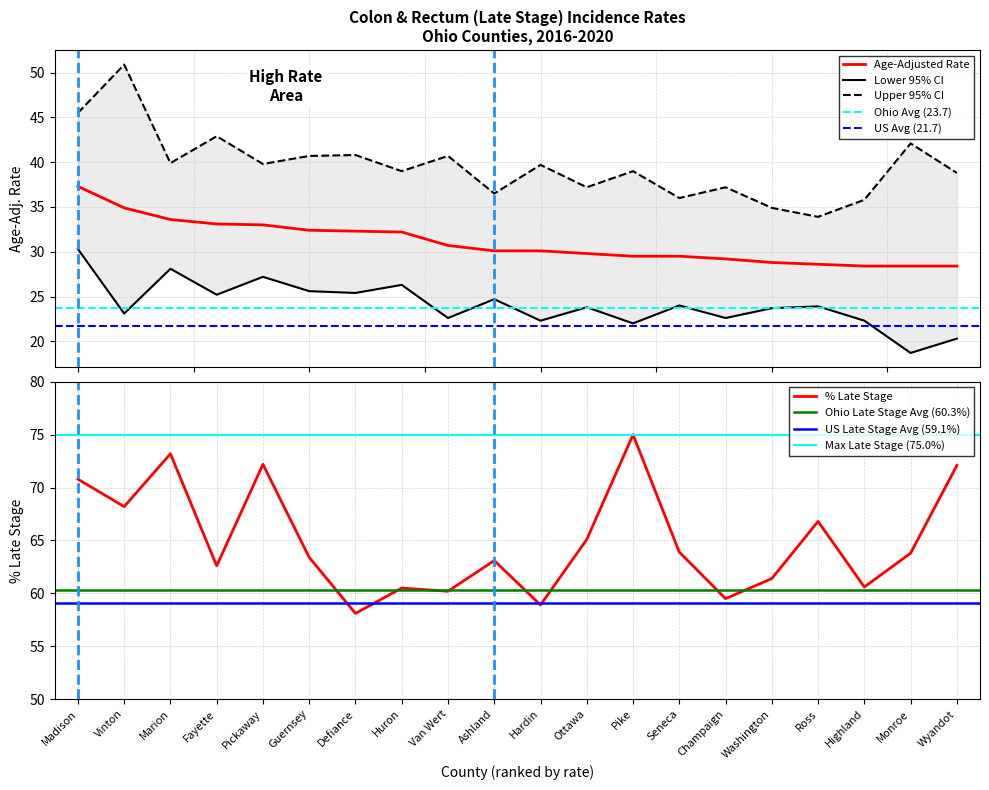

What is the difference between the Upper 95% CI values at Highland and Ross?

1.9